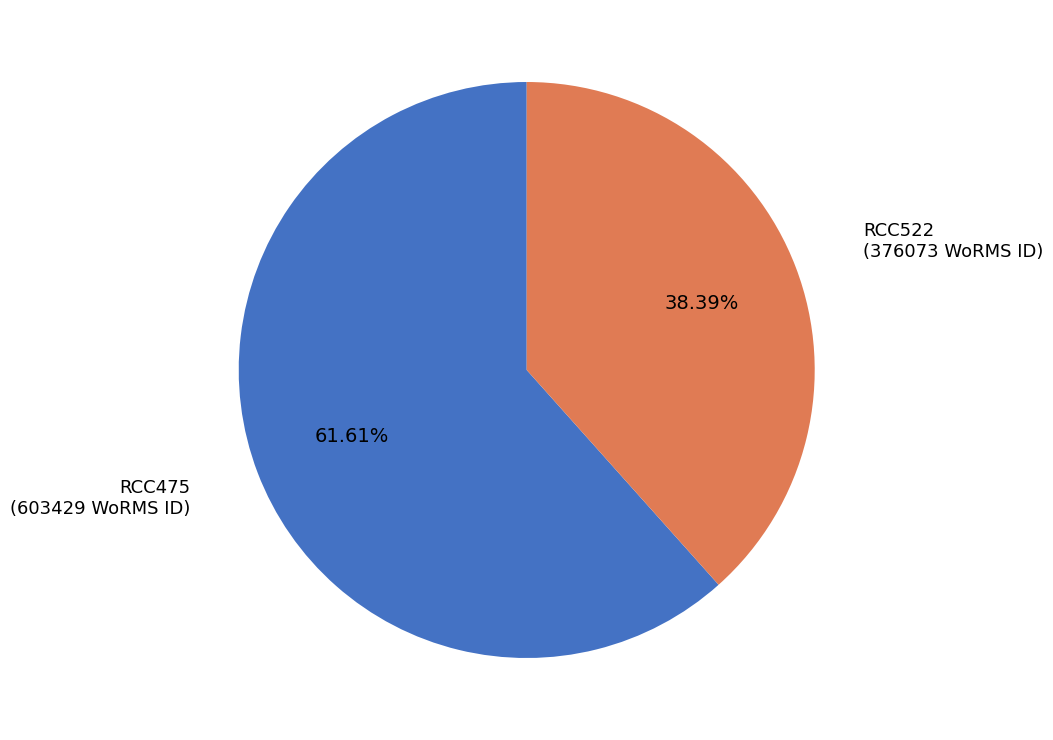

Does any single category account for the majority?

Yes